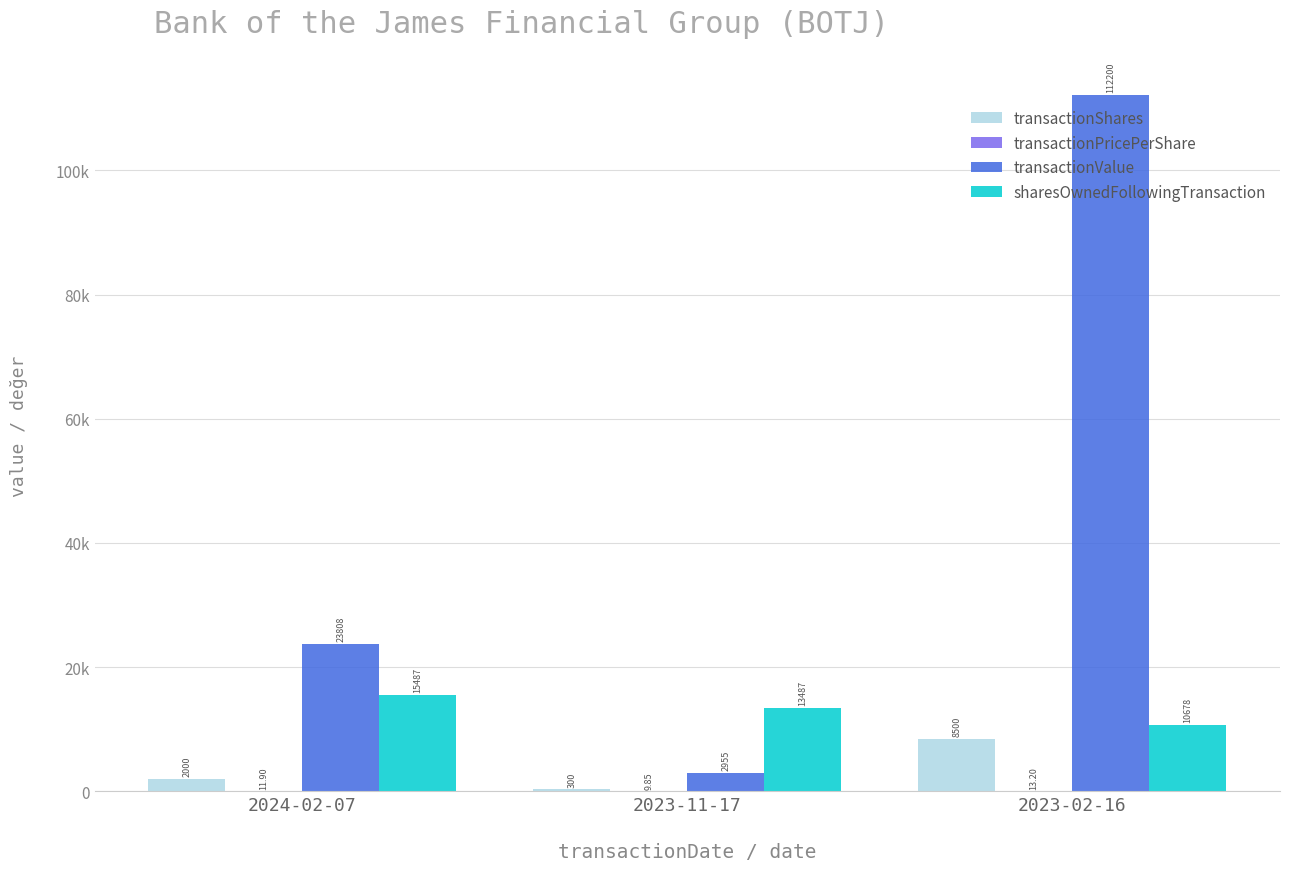

Are the bars horizontal?

No